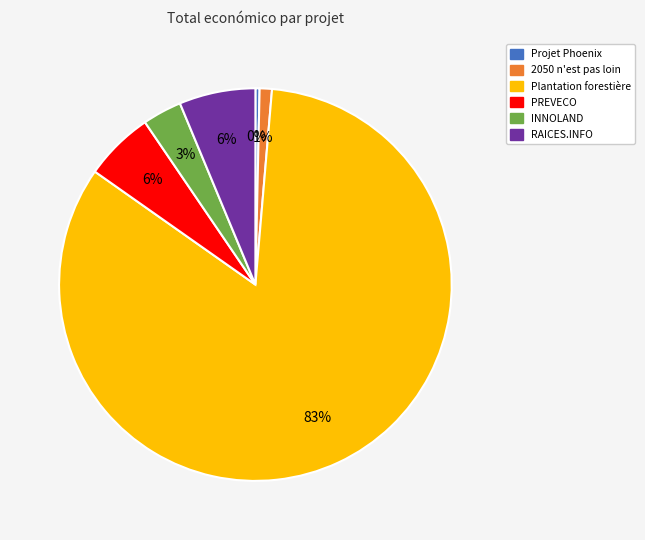

Which slice is the smallest?

Projet Phoenix